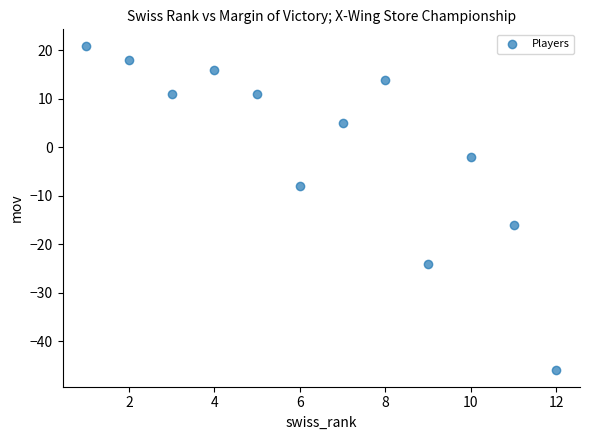

What is the average X value?

6